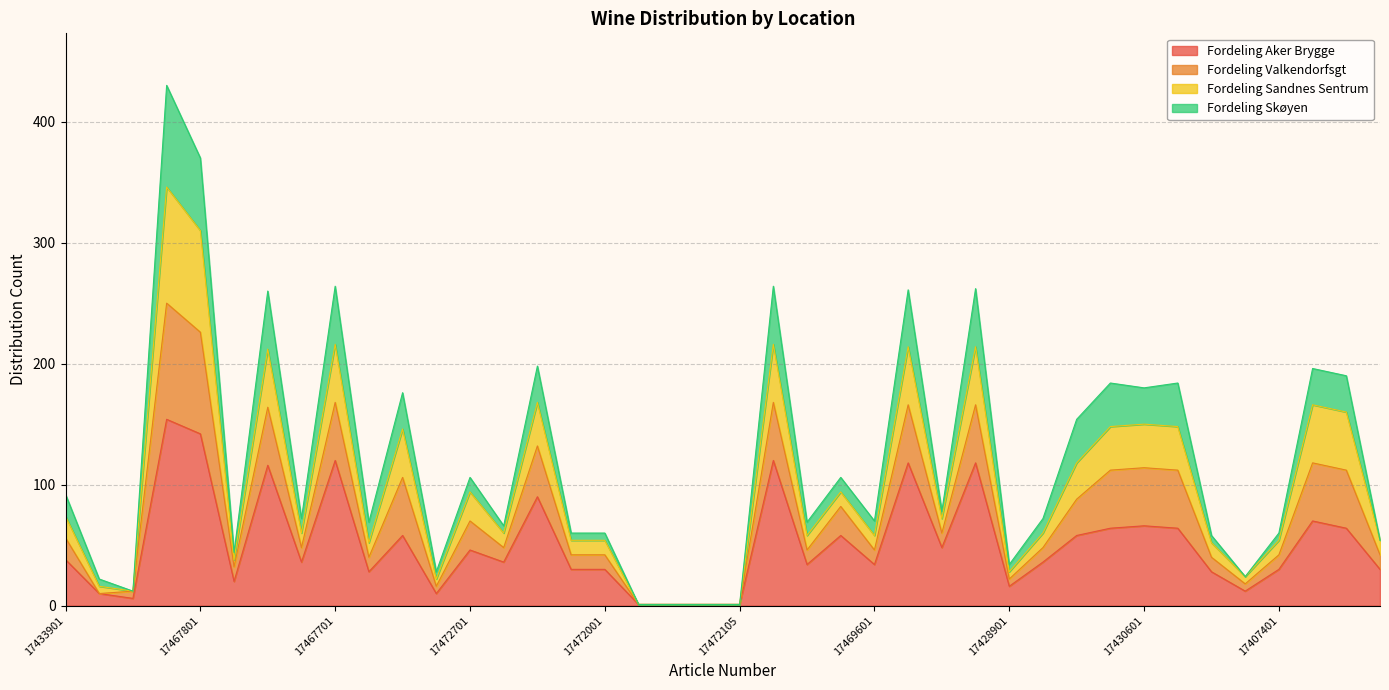

True or false: Fordeling Sandnes Sentrum and Fordeling Aker Brygge intersect in this chart.

False